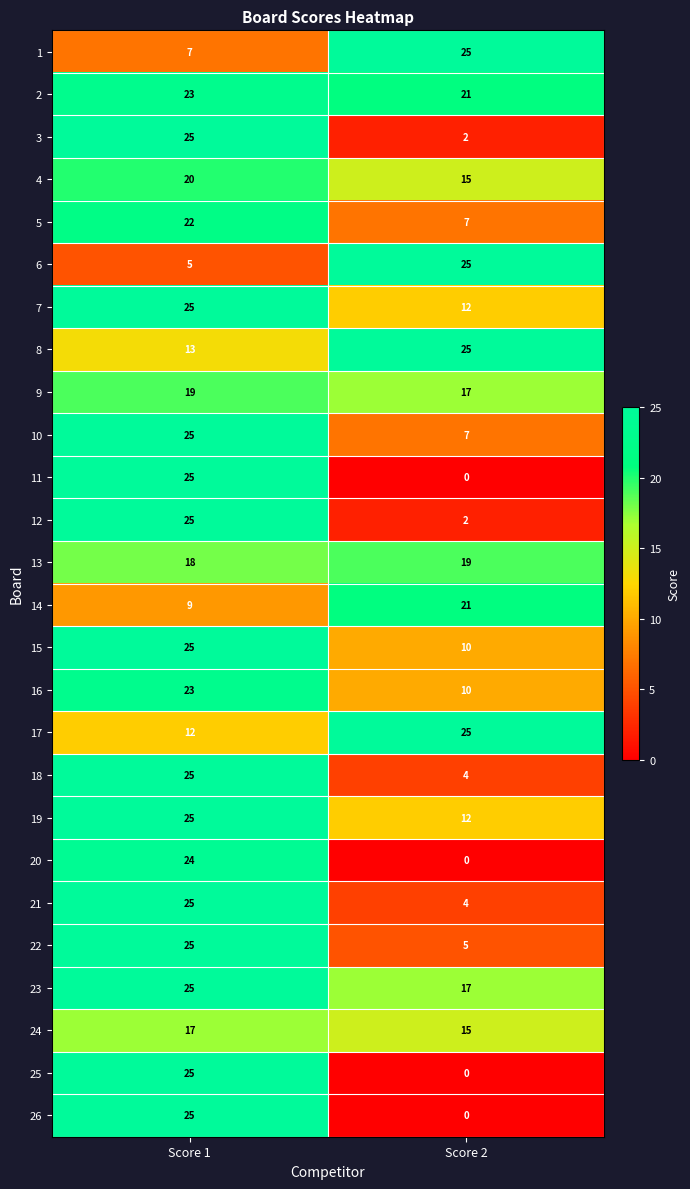

What is the lowest value of the 9 series?

17